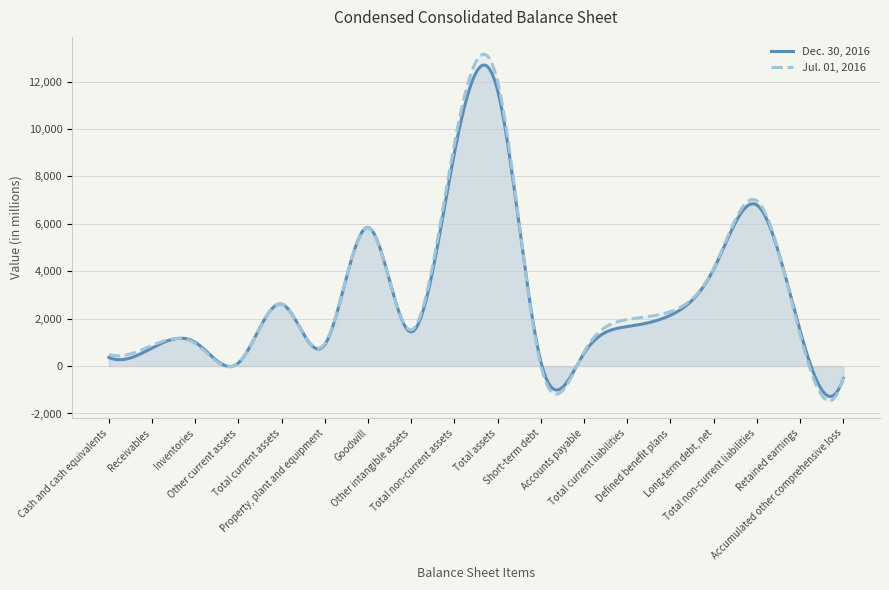

How many intersections are there between Dec. 30, 2016 and Jul. 01, 2016?

8